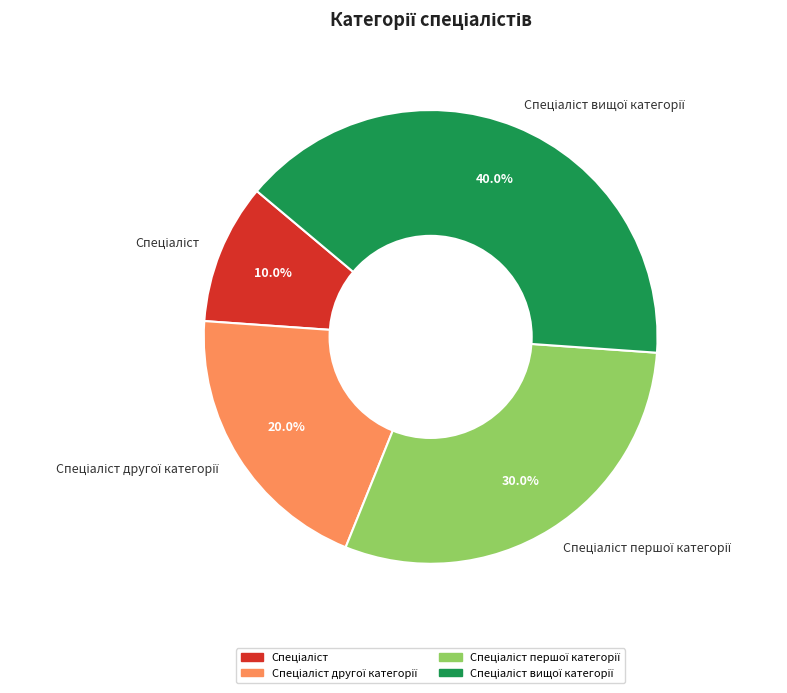

Does any single category account for the majority?

No